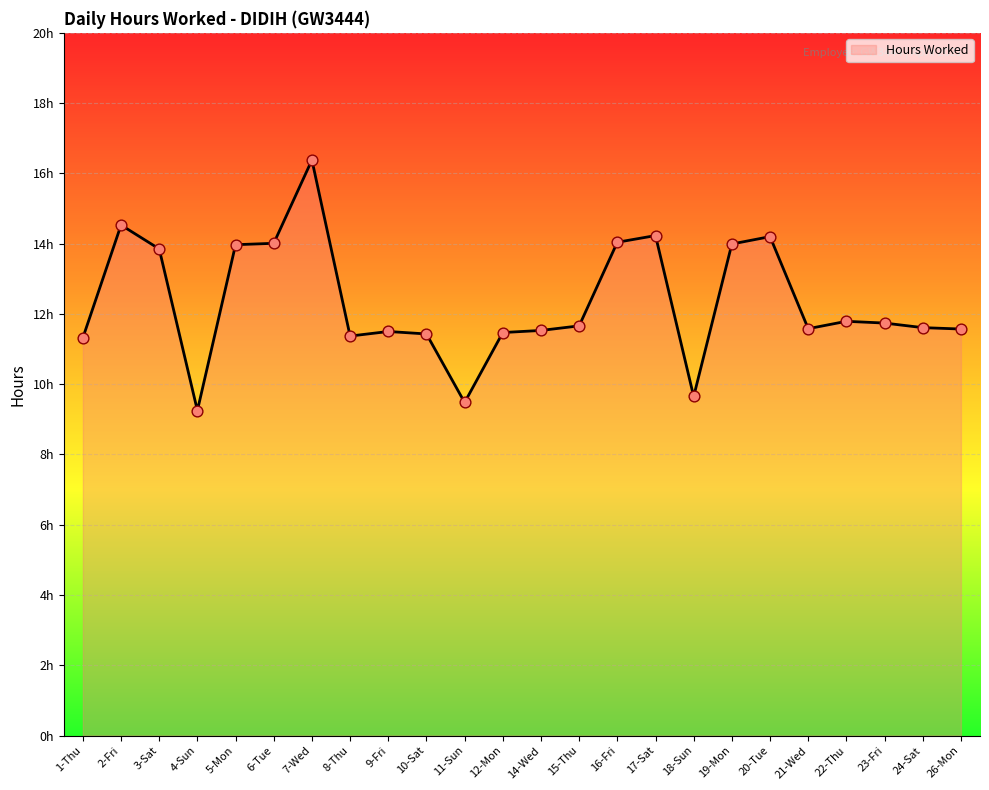

What is the change in value from 19-Mon to 26-Mon?

-2.4